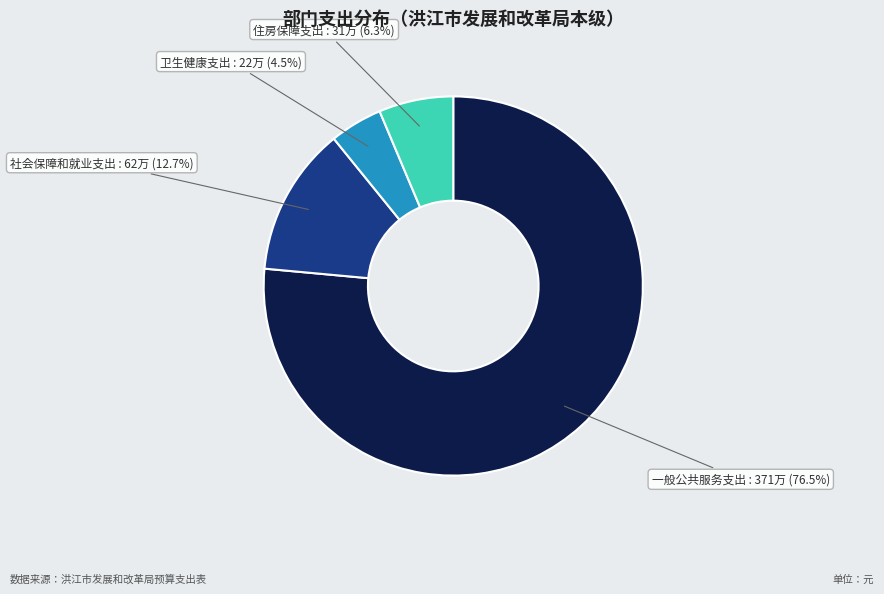

How many slices are in this pie chart?

4